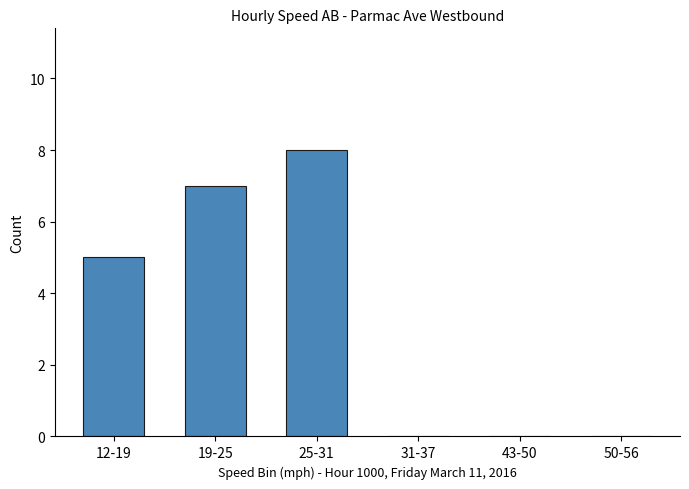

The value at 50-56 is 5. True or false?

False